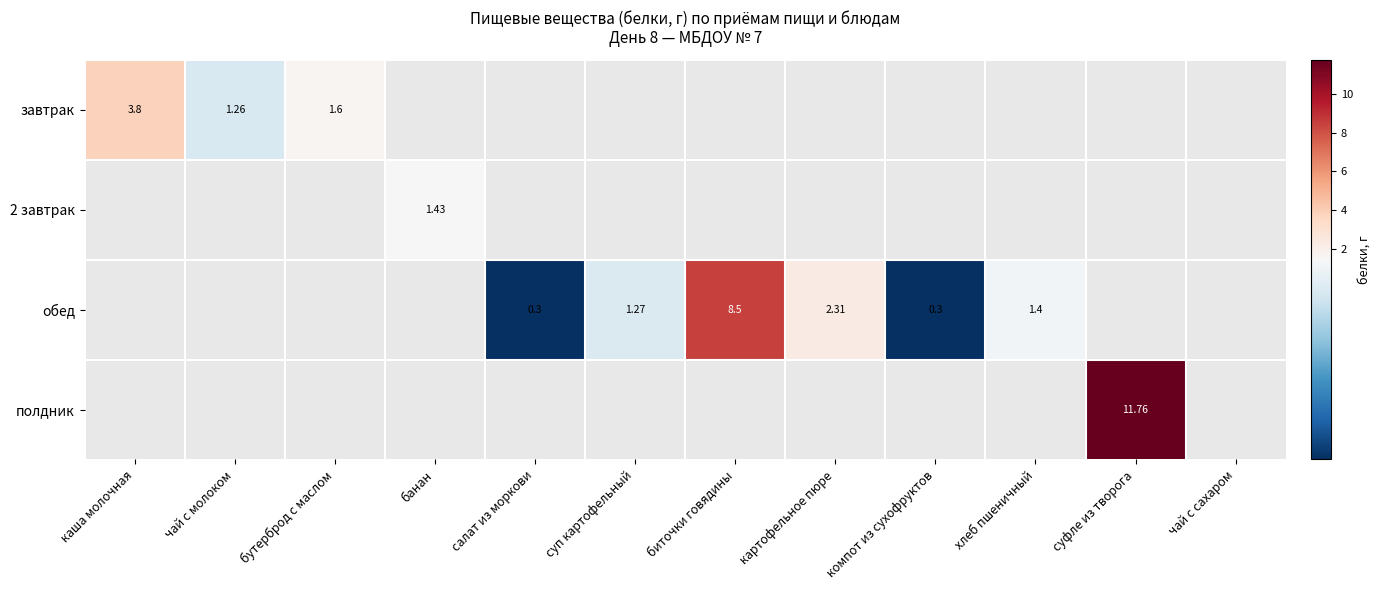

Between компот из сухофруктов and каша молочная, which is larger?

каша молочная